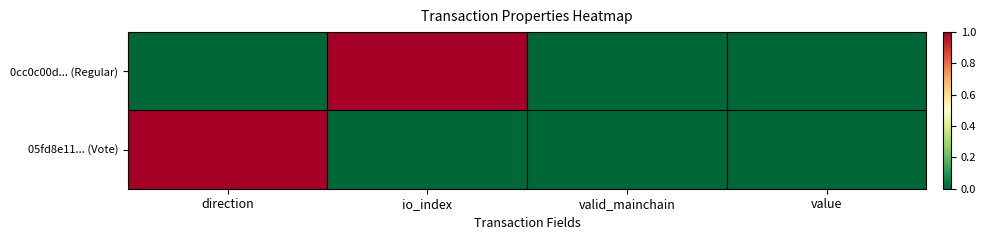

At which category is the sum across all series the highest?

direction